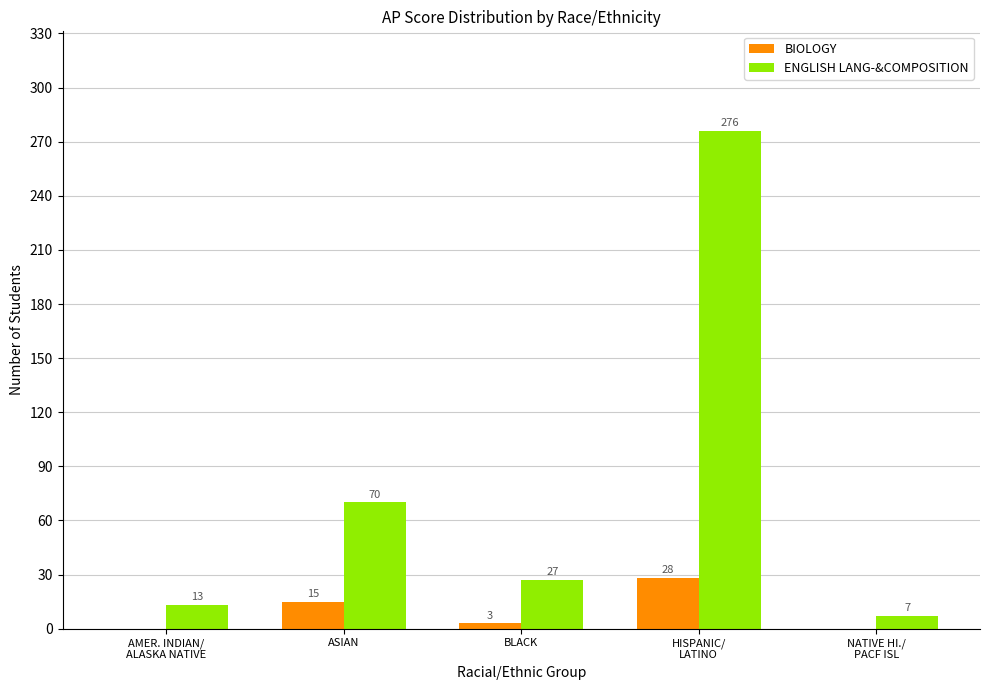

Reading right to left, list all the values displayed in this chart.

BIOLOGY: 0	28	3	15	0
ENGLISH LANG-&COMPOSITION: 7	276	27	70	13